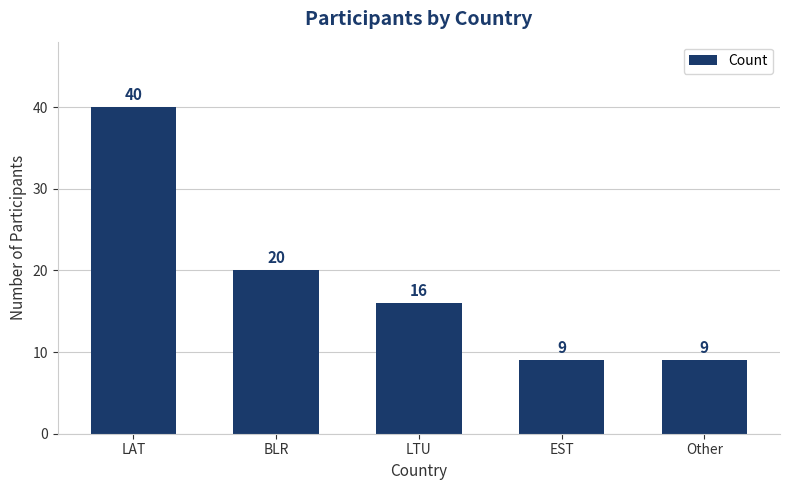

What is the label of the 1st bar from the left?

LAT